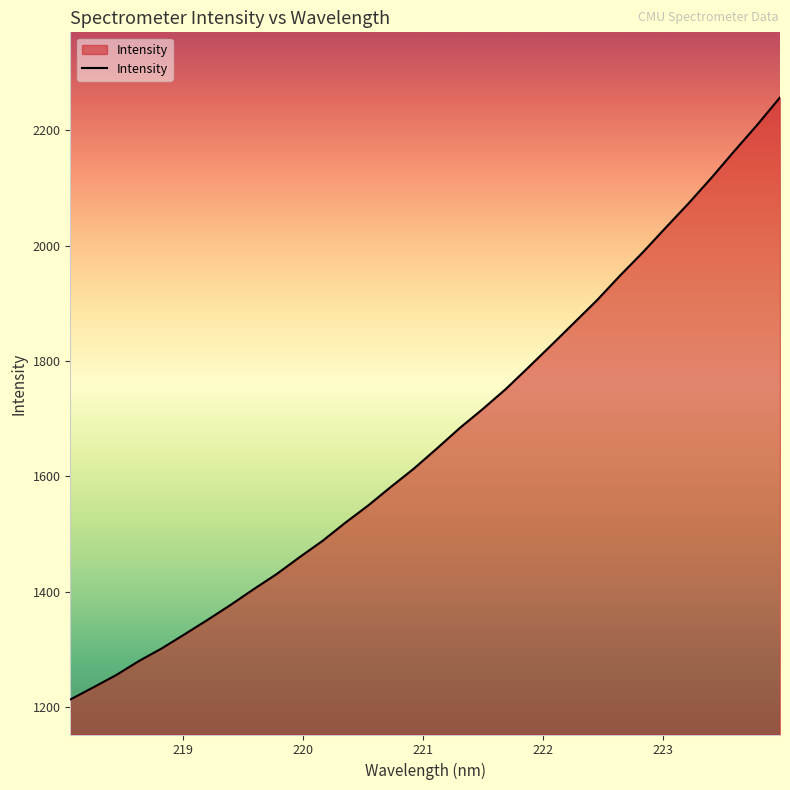

What is the maximum value shown in the chart?

2256.6